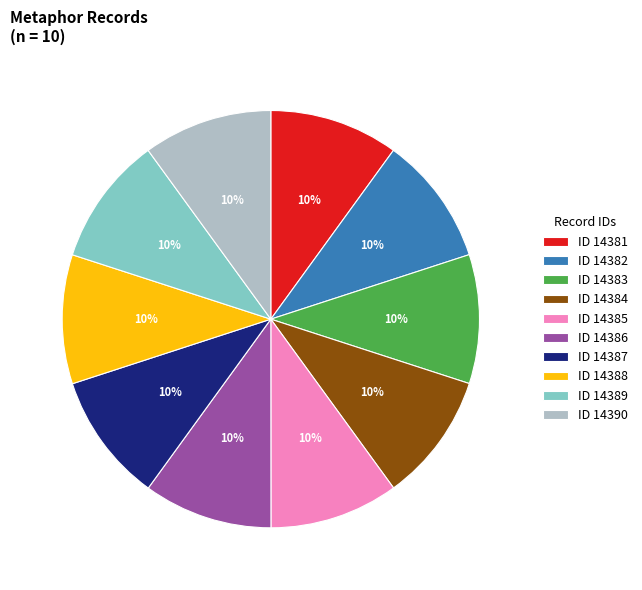

To the nearest percent, what portion does ID 14387 represent?

10%